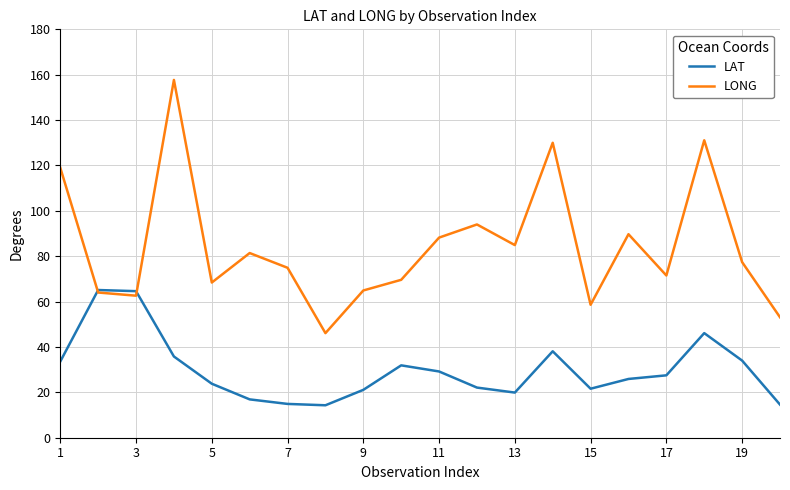

What is the greatest value displayed?

157.7